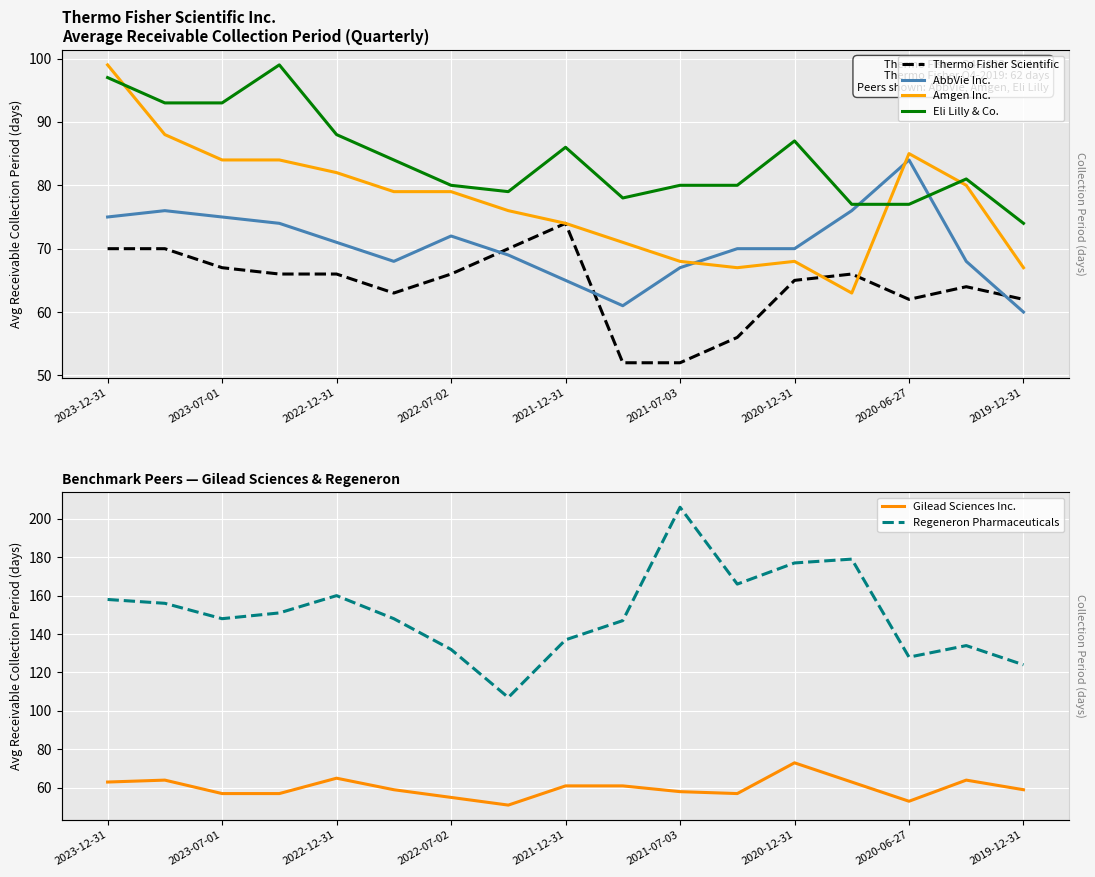

Reading left to right, extract all data points from this chart.

Thermo Fisher Scientific: 70	70	67	66	66	63	66	70	74	52	52	56	65	66	62	64	62
AbbVie Inc.: 75	76	75	74	71	68	72	69	65	61	67	70	70	76	84	68	60
Amgen Inc.: 99	88	84	84	82	79	79	76	74	71	68	67	68	63	85	80	67
Eli Lilly & Co.: 97	93	93	99	88	84	80	79	86	78	80	80	87	77	77	81	74
Gilead Sciences Inc.: 63	64	57	57	65	59	55	51	61	61	58	57	73	63	53	64	59
Regeneron Pharmaceuticals: 158	156	148	151	160	148	132	107	137	147	206	166	177	179	128	134	124